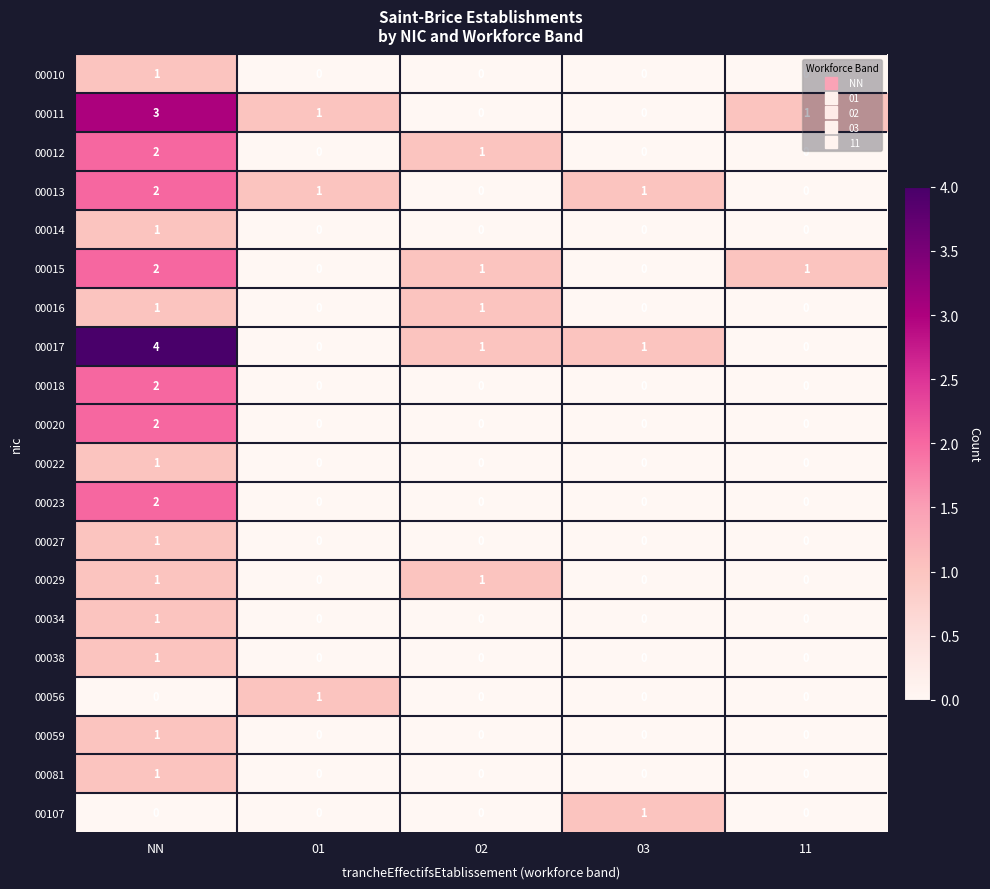

Is the value of 00010 at 11 greater than the value of 00013 at 03?

No